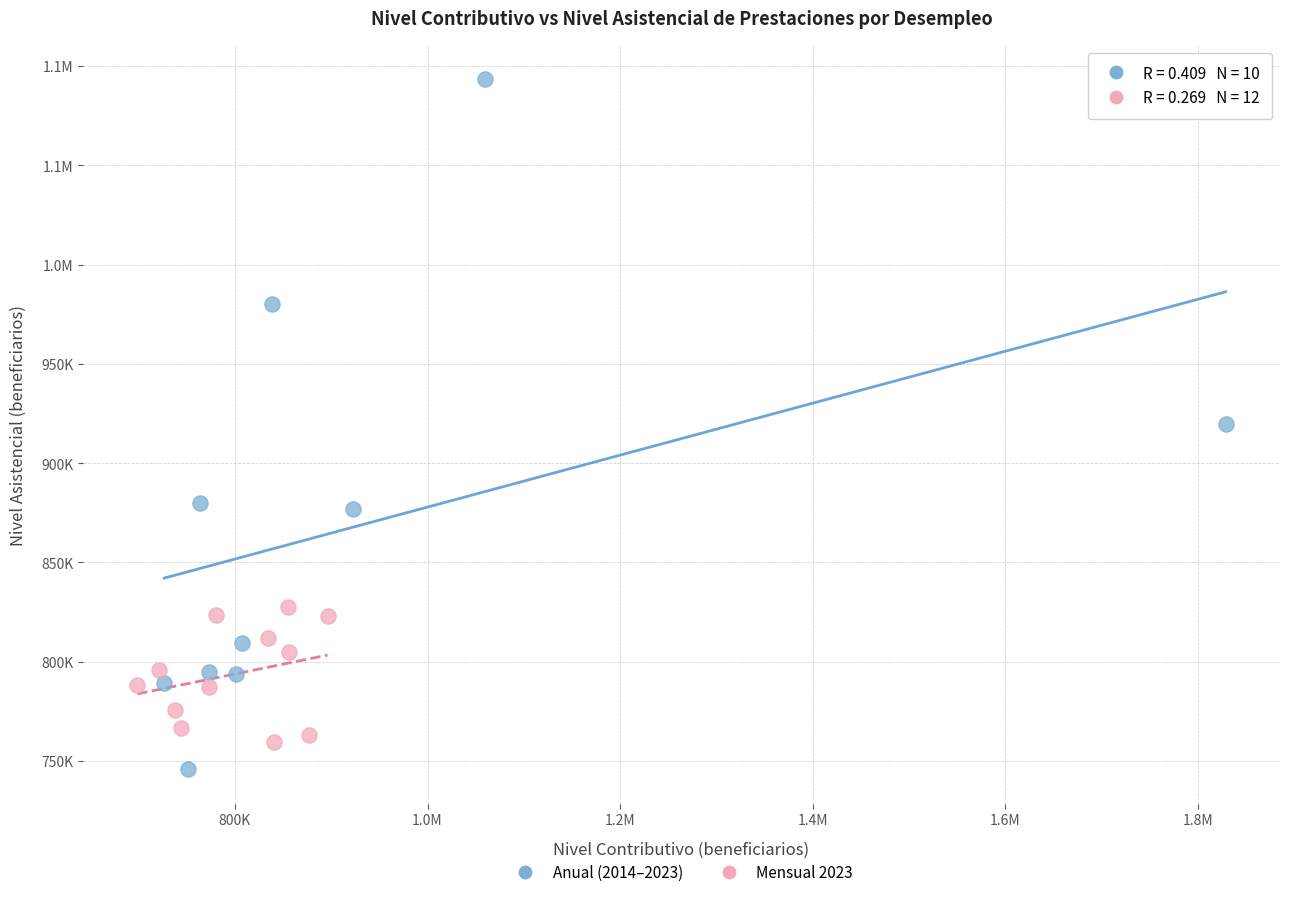

What are all the series names shown in the legend?

Anual (2014–2023), Mensual 2023